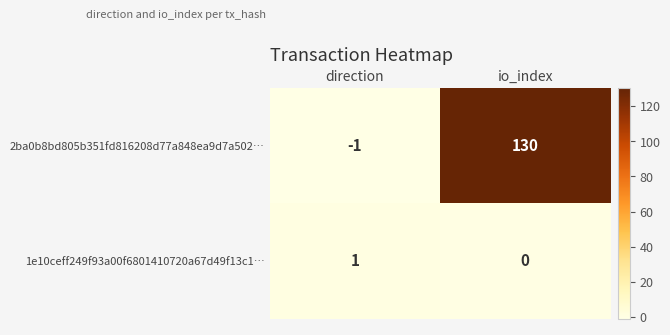

At how many categories does at least one series exceed 23?

1